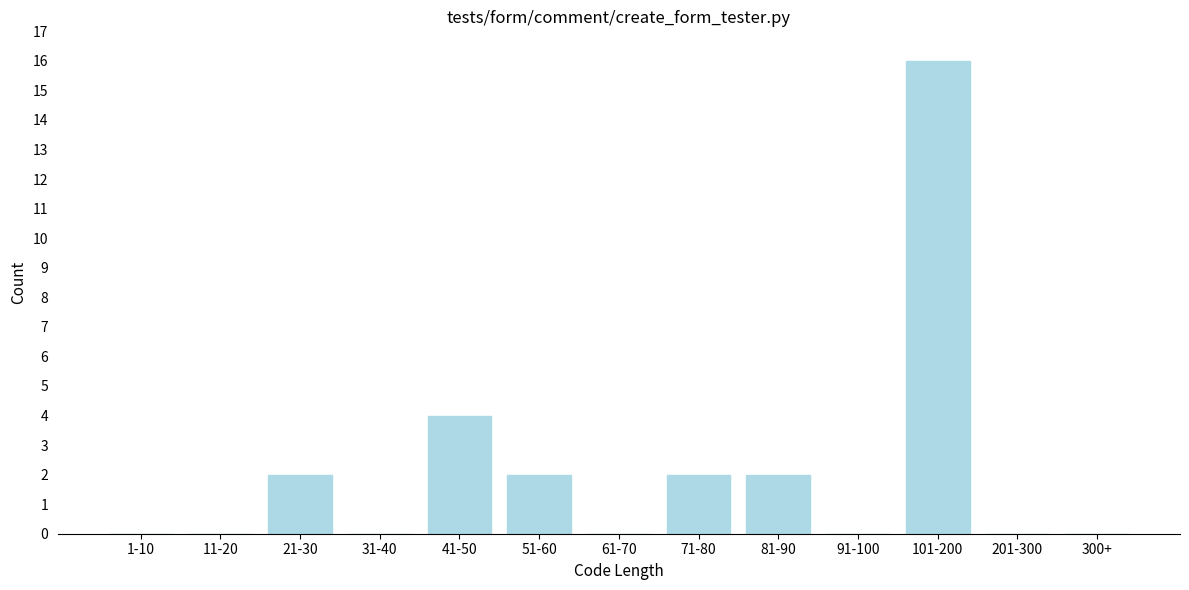

Reading left to right, extract all data points from this chart.

1-10=0	11-20=0	21-30=2	31-40=0	41-50=4	51-60=2	61-70=0	71-80=2	81-90=2	91-100=0	101-200=16	201-300=0	300+=0